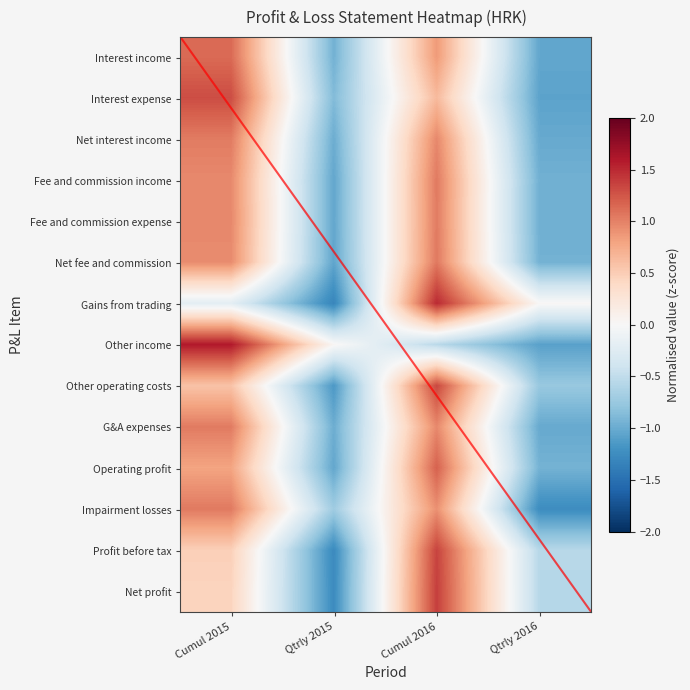

Reading right to left, transcribe all the data shown in this chart.

Interest income: Qtrly 2016=-1.0	Cumul 2016=0.9	Qtrly 2015=-1.0	Cumul 2015=1.1
Interest expense: Qtrly 2016=-1.1	Cumul 2016=0.6	Qtrly 2015=-0.9	Cumul 2015=1.3
Net interest income: Qtrly 2016=-1.0	Cumul 2016=1.0	Qtrly 2015=-1.0	Cumul 2015=1.0
Fee and commission income: Qtrly 2016=-1.0	Cumul 2016=1.0	Qtrly 2015=-1.0	Cumul 2015=1.0
Fee and commission expense: Qtrly 2016=-1.0	Cumul 2016=1.0	Qtrly 2015=-1.0	Cumul 2015=1.0
Net fee and commission: Qtrly 2016=-1.0	Cumul 2016=1.1	Qtrly 2015=-1.0	Cumul 2015=0.9
Gains from trading: Qtrly 2016=0.0	Cumul 2016=1.5	Qtrly 2015=-1.3	Cumul 2015=-0.2
Other income: Qtrly 2016=-1.1	Cumul 2016=-0.5	Qtrly 2015=0.0	Cumul 2015=1.6
Other operating costs: Qtrly 2016=-0.8	Cumul 2016=1.3	Qtrly 2015=-1.2	Cumul 2015=0.6
G&A expenses: Qtrly 2016=-1.0	Cumul 2016=1.0	Qtrly 2015=-1.0	Cumul 2015=1.0
Operating profit: Qtrly 2016=-0.9	Cumul 2016=1.2	Qtrly 2015=-1.0	Cumul 2015=0.8
Impairment losses: Qtrly 2016=-1.2	Cumul 2016=0.9	Qtrly 2015=-0.7	Cumul 2015=1.0
Profit before tax: Qtrly 2016=-0.6	Cumul 2016=1.4	Qtrly 2015=-1.3	Cumul 2015=0.5
Net profit: Qtrly 2016=-0.6	Cumul 2016=1.4	Qtrly 2015=-1.3	Cumul 2015=0.4